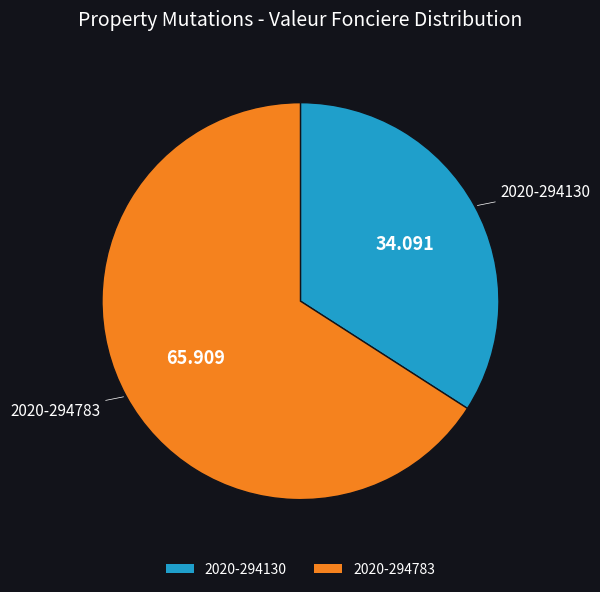

True or false: 2020-294783 accounts for 71% of the total.

False